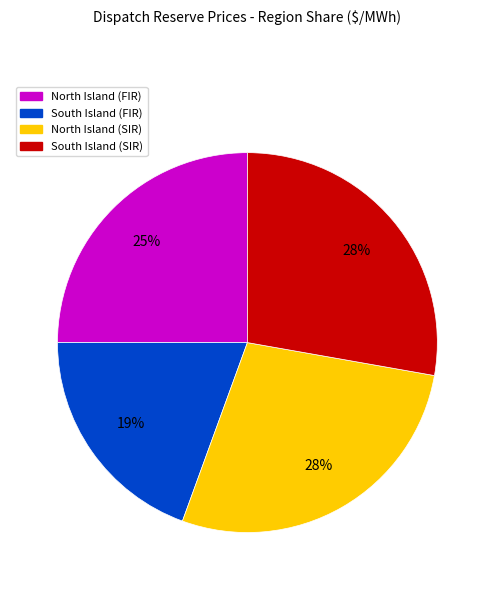

Is there a majority slice in this chart?

No